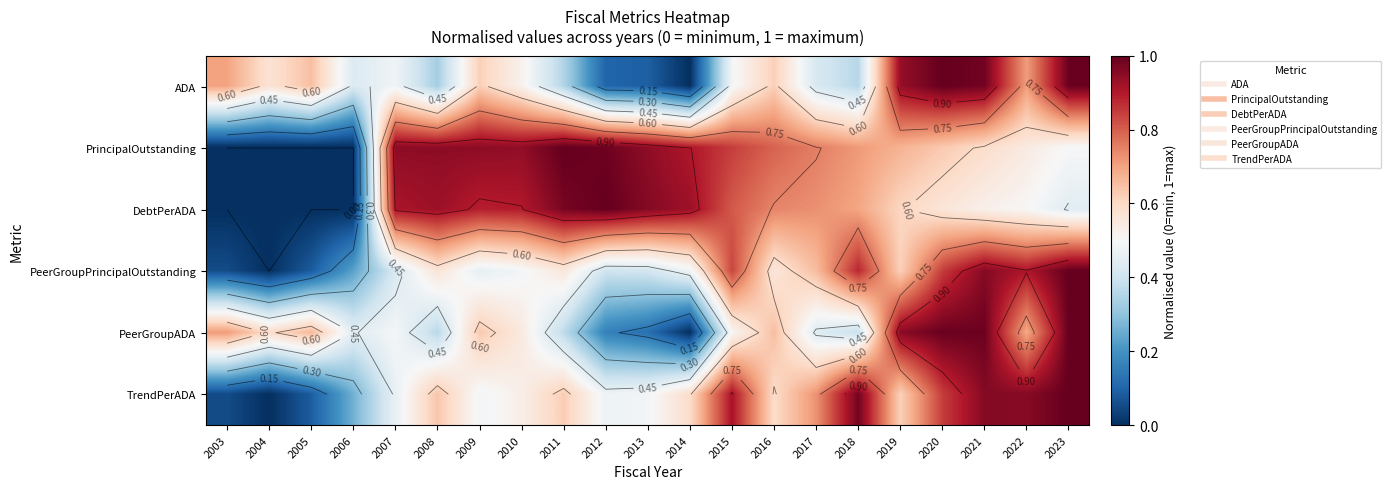

What is the sum of the TrendPerADA values at 2011 and 2020?

1.5